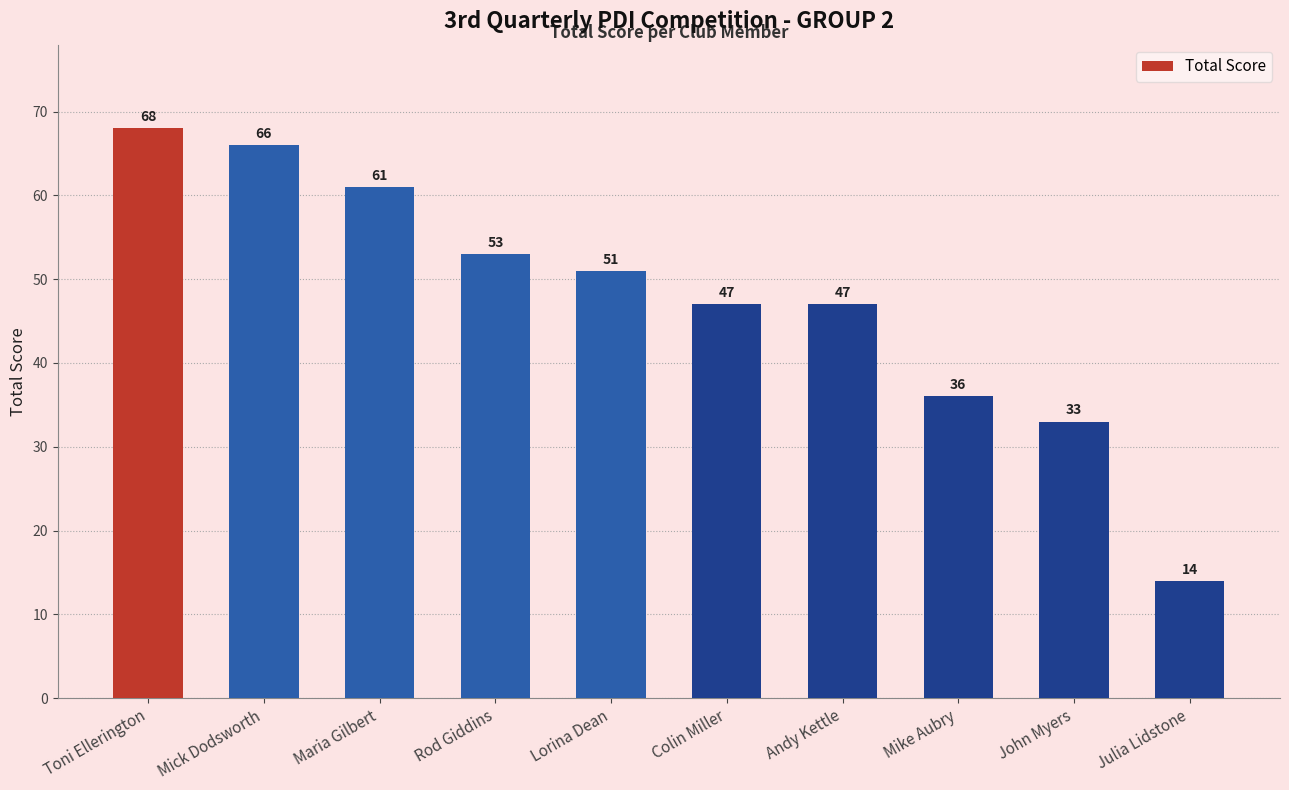

Reading left to right, extract all data points from this chart.

68	66	61	53	51	47	47	36	33	14